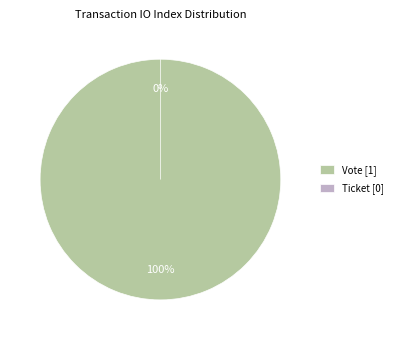

Does Vote account for over 50% of the chart?

Yes